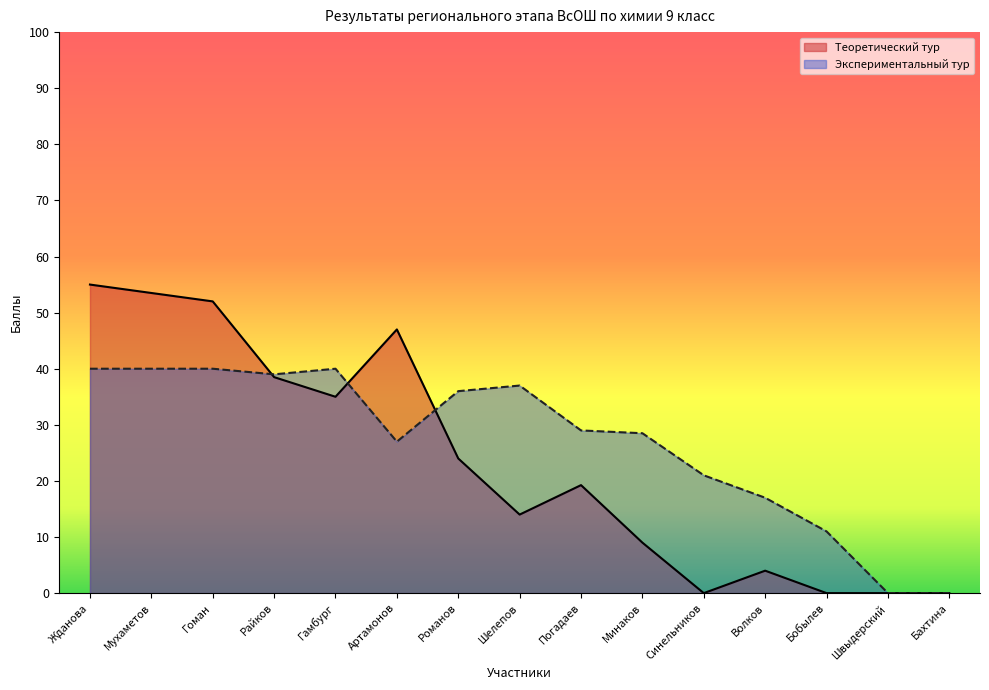

Reading right to left, extract all data points from this chart.

Теоретический тур: Бахтина=0.0	Швыдерский=0.0	Бобылев=0.0	Волков=4.0	Синельников=0.0	Минаков=9.0	Погадаев=19.2	Шелепов=14.0	Романов=24.0	Артамонов=47.0	Гамбург=35.0	Райков=38.5	Гоман=52.0	Мухаметов=53.5	Жданова=55.0
Экспериментальный тур: Бахтина=0.0	Швыдерский=0.0	Бобылев=11.0	Волков=17.0	Синельников=21.0	Минаков=28.5	Погадаев=29.0	Шелепов=37.0	Романов=36.0	Артамонов=27.0	Гамбург=40.0	Райков=39.0	Гоман=40.0	Мухаметов=40.0	Жданова=40.0